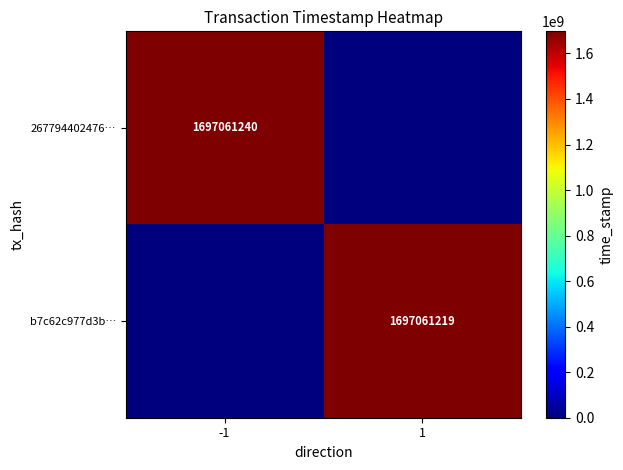

The value of b7c62c977d3b… at 1 is 1697061219. True or false?

True